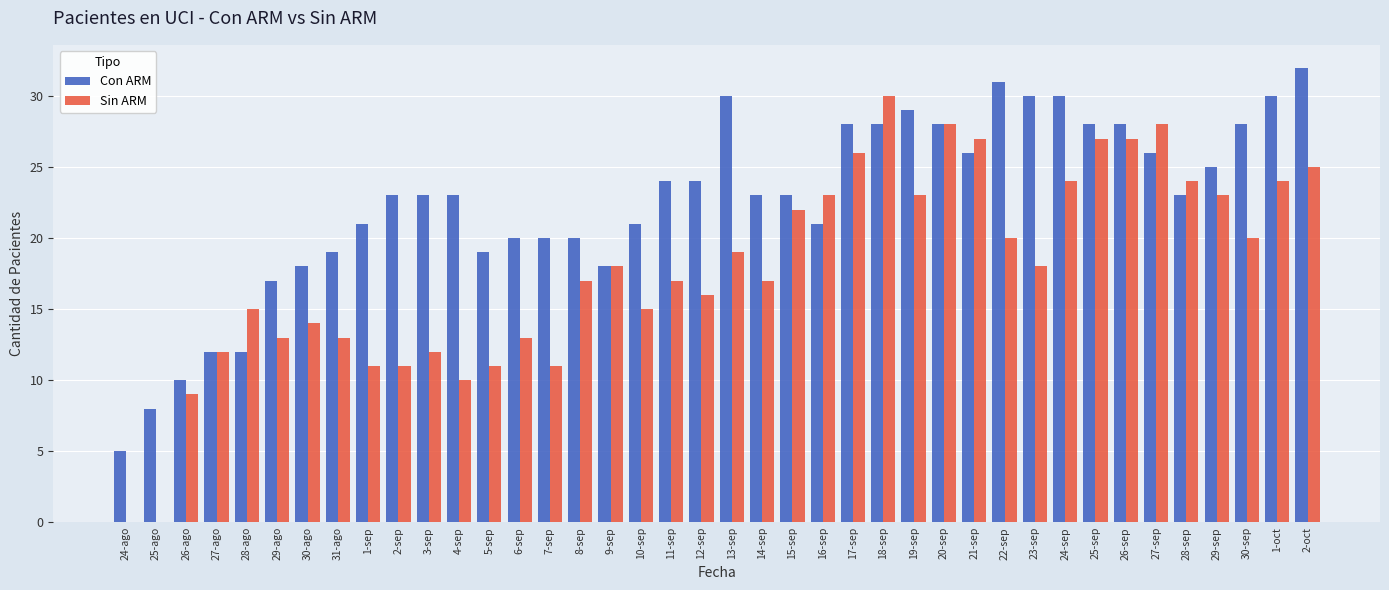

What is the total value across all series at 27-sep?

54